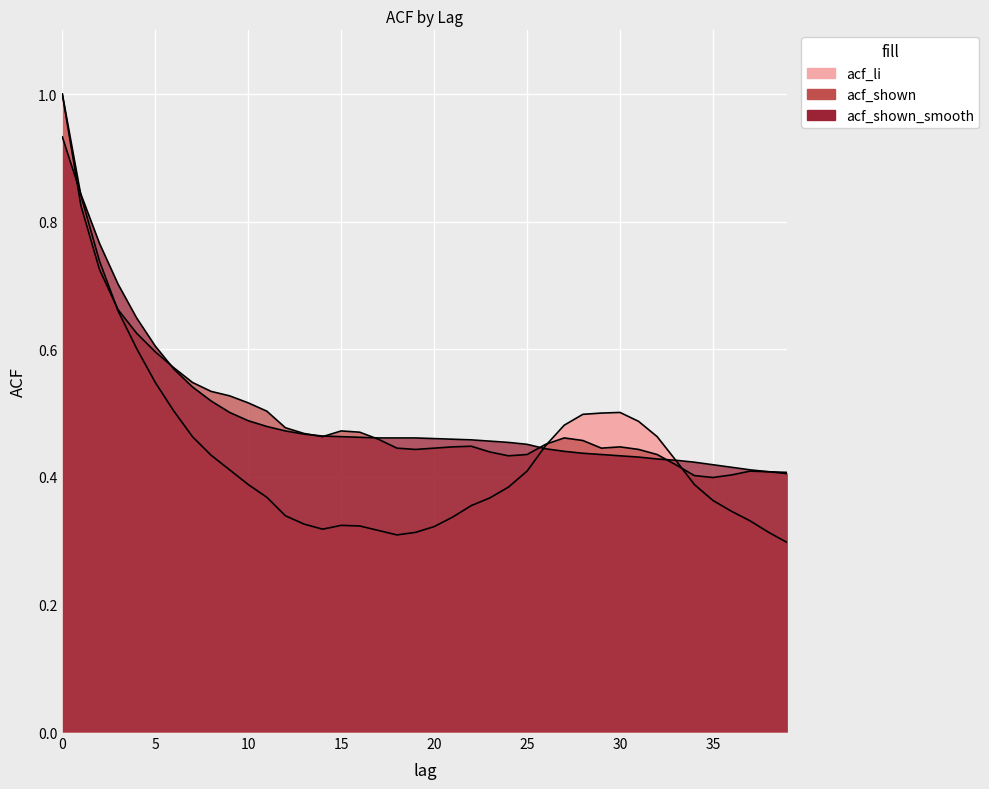

What is the difference between the maximum and second lowest values in the acf_shown series?

0.6